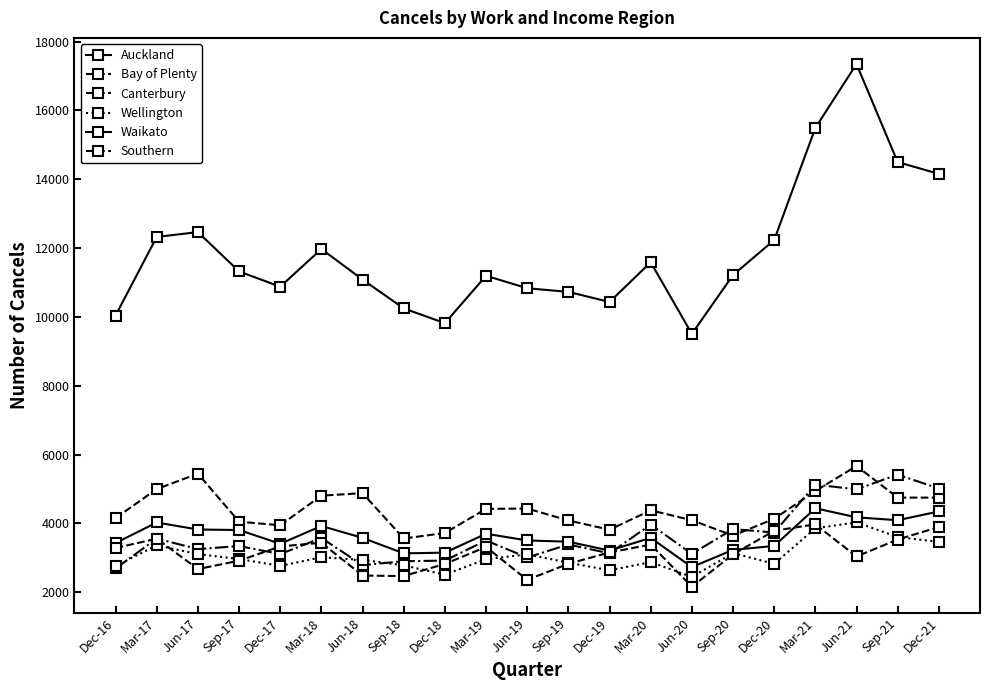

How many distinct data groups are displayed?

6